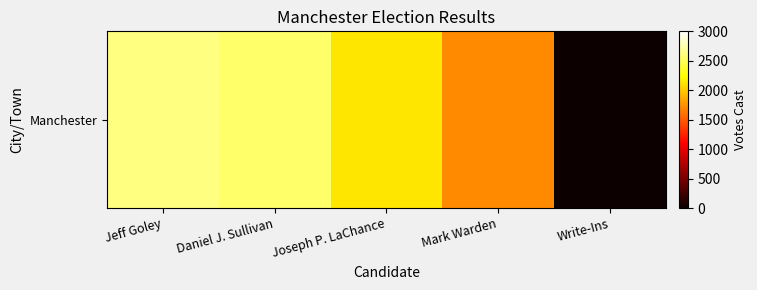

At which category does the chart reach its peak across all series?

Jeff Goley